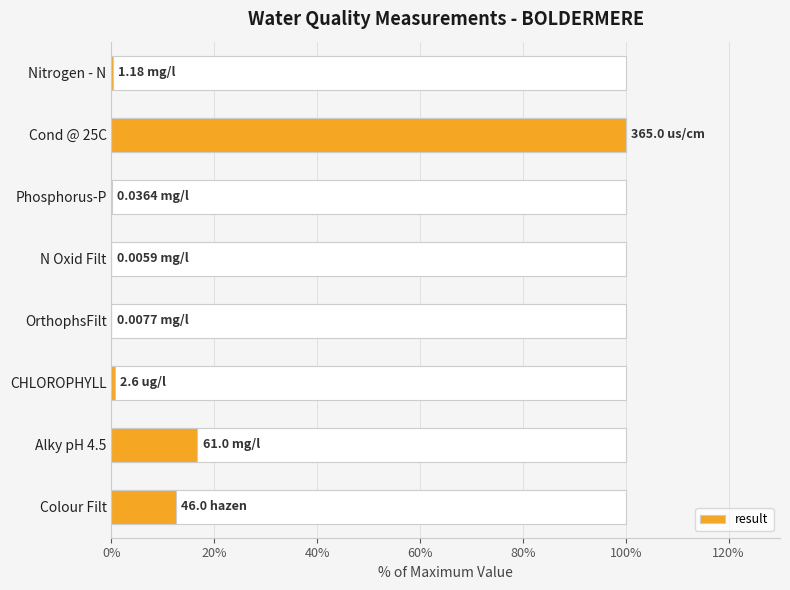

Reading left to right, transcribe all the data shown in this chart.

0.3	100.0	0.0	0.0	0.0	0.7	16.7	12.6